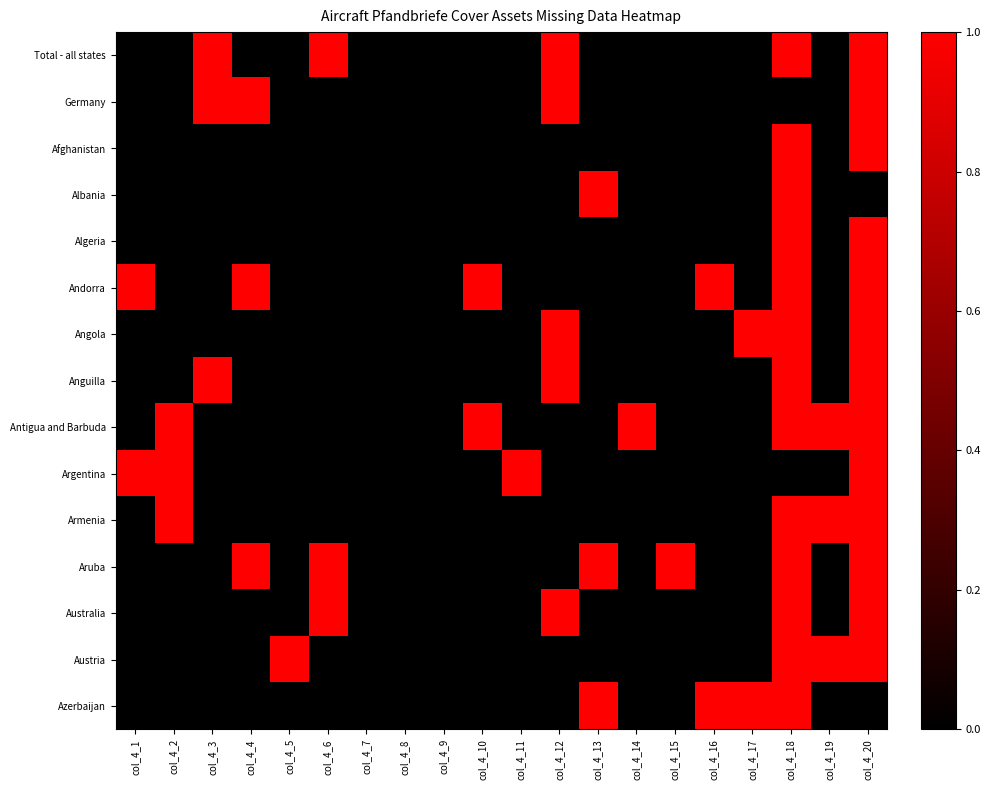

Reading left to right, list all the values displayed in this chart.

Total - all states: col_4_1=0	col_4_2=0	col_4_3=1	col_4_4=0	col_4_5=0	col_4_6=1	col_4_7=0	col_4_8=0	col_4_9=0	col_4_10=0	col_4_11=0	col_4_12=1	col_4_13=0	col_4_14=0	col_4_15=0	col_4_16=0	col_4_17=0	col_4_18=1	col_4_19=0	col_4_20=1
Germany: col_4_1=0	col_4_2=0	col_4_3=1	col_4_4=1	col_4_5=0	col_4_6=0	col_4_7=0	col_4_8=0	col_4_9=0	col_4_10=0	col_4_11=0	col_4_12=1	col_4_13=0	col_4_14=0	col_4_15=0	col_4_16=0	col_4_17=0	col_4_18=0	col_4_19=0	col_4_20=1
Afghanistan: col_4_1=0	col_4_2=0	col_4_3=0	col_4_4=0	col_4_5=0	col_4_6=0	col_4_7=0	col_4_8=0	col_4_9=0	col_4_10=0	col_4_11=0	col_4_12=0	col_4_13=0	col_4_14=0	col_4_15=0	col_4_16=0	col_4_17=0	col_4_18=1	col_4_19=0	col_4_20=1
Albania: col_4_1=0	col_4_2=0	col_4_3=0	col_4_4=0	col_4_5=0	col_4_6=0	col_4_7=0	col_4_8=0	col_4_9=0	col_4_10=0	col_4_11=0	col_4_12=0	col_4_13=1	col_4_14=0	col_4_15=0	col_4_16=0	col_4_17=0	col_4_18=1	col_4_19=0	col_4_20=0
Algeria: col_4_1=0	col_4_2=0	col_4_3=0	col_4_4=0	col_4_5=0	col_4_6=0	col_4_7=0	col_4_8=0	col_4_9=0	col_4_10=0	col_4_11=0	col_4_12=0	col_4_13=0	col_4_14=0	col_4_15=0	col_4_16=0	col_4_17=0	col_4_18=1	col_4_19=0	col_4_20=1
Andorra: col_4_1=1	col_4_2=0	col_4_3=0	col_4_4=1	col_4_5=0	col_4_6=0	col_4_7=0	col_4_8=0	col_4_9=0	col_4_10=1	col_4_11=0	col_4_12=0	col_4_13=0	col_4_14=0	col_4_15=0	col_4_16=1	col_4_17=0	col_4_18=1	col_4_19=0	col_4_20=1
Angola: col_4_1=0	col_4_2=0	col_4_3=0	col_4_4=0	col_4_5=0	col_4_6=0	col_4_7=0	col_4_8=0	col_4_9=0	col_4_10=0	col_4_11=0	col_4_12=1	col_4_13=0	col_4_14=0	col_4_15=0	col_4_16=0	col_4_17=1	col_4_18=1	col_4_19=0	col_4_20=1
Anguilla: col_4_1=0	col_4_2=0	col_4_3=1	col_4_4=0	col_4_5=0	col_4_6=0	col_4_7=0	col_4_8=0	col_4_9=0	col_4_10=0	col_4_11=0	col_4_12=1	col_4_13=0	col_4_14=0	col_4_15=0	col_4_16=0	col_4_17=0	col_4_18=1	col_4_19=0	col_4_20=1
Antigua and Barbuda: col_4_1=0	col_4_2=1	col_4_3=0	col_4_4=0	col_4_5=0	col_4_6=0	col_4_7=0	col_4_8=0	col_4_9=0	col_4_10=1	col_4_11=0	col_4_12=0	col_4_13=0	col_4_14=1	col_4_15=0	col_4_16=0	col_4_17=0	col_4_18=1	col_4_19=1	col_4_20=1
Argentina: col_4_1=1	col_4_2=1	col_4_3=0	col_4_4=0	col_4_5=0	col_4_6=0	col_4_7=0	col_4_8=0	col_4_9=0	col_4_10=0	col_4_11=1	col_4_12=0	col_4_13=0	col_4_14=0	col_4_15=0	col_4_16=0	col_4_17=0	col_4_18=0	col_4_19=0	col_4_20=1
Armenia: col_4_1=0	col_4_2=1	col_4_3=0	col_4_4=0	col_4_5=0	col_4_6=0	col_4_7=0	col_4_8=0	col_4_9=0	col_4_10=0	col_4_11=0	col_4_12=0	col_4_13=0	col_4_14=0	col_4_15=0	col_4_16=0	col_4_17=0	col_4_18=1	col_4_19=1	col_4_20=1
Aruba: col_4_1=0	col_4_2=0	col_4_3=0	col_4_4=1	col_4_5=0	col_4_6=1	col_4_7=0	col_4_8=0	col_4_9=0	col_4_10=0	col_4_11=0	col_4_12=0	col_4_13=1	col_4_14=0	col_4_15=1	col_4_16=0	col_4_17=0	col_4_18=1	col_4_19=0	col_4_20=1
Australia: col_4_1=0	col_4_2=0	col_4_3=0	col_4_4=0	col_4_5=0	col_4_6=1	col_4_7=0	col_4_8=0	col_4_9=0	col_4_10=0	col_4_11=0	col_4_12=1	col_4_13=0	col_4_14=0	col_4_15=0	col_4_16=0	col_4_17=0	col_4_18=1	col_4_19=0	col_4_20=1
Austria: col_4_1=0	col_4_2=0	col_4_3=0	col_4_4=0	col_4_5=1	col_4_6=0	col_4_7=0	col_4_8=0	col_4_9=0	col_4_10=0	col_4_11=0	col_4_12=0	col_4_13=0	col_4_14=0	col_4_15=0	col_4_16=0	col_4_17=0	col_4_18=1	col_4_19=1	col_4_20=1
Azerbaijan: col_4_1=0	col_4_2=0	col_4_3=0	col_4_4=0	col_4_5=0	col_4_6=0	col_4_7=0	col_4_8=0	col_4_9=0	col_4_10=0	col_4_11=0	col_4_12=0	col_4_13=1	col_4_14=0	col_4_15=0	col_4_16=1	col_4_17=1	col_4_18=1	col_4_19=0	col_4_20=0